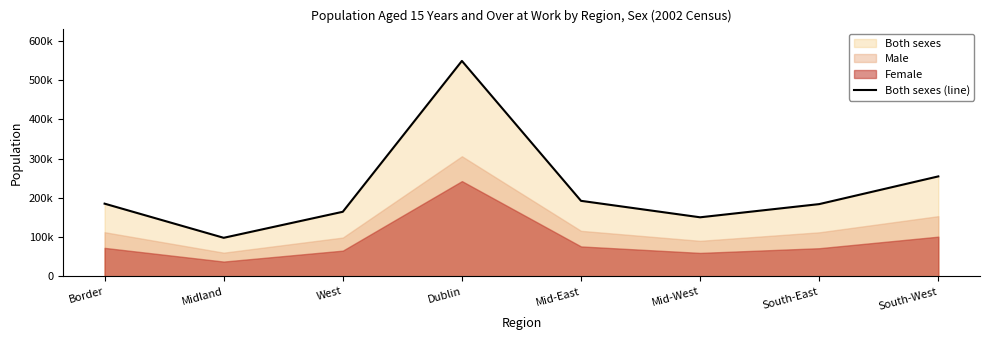

The value at Dublin is 978342. True or false?

False